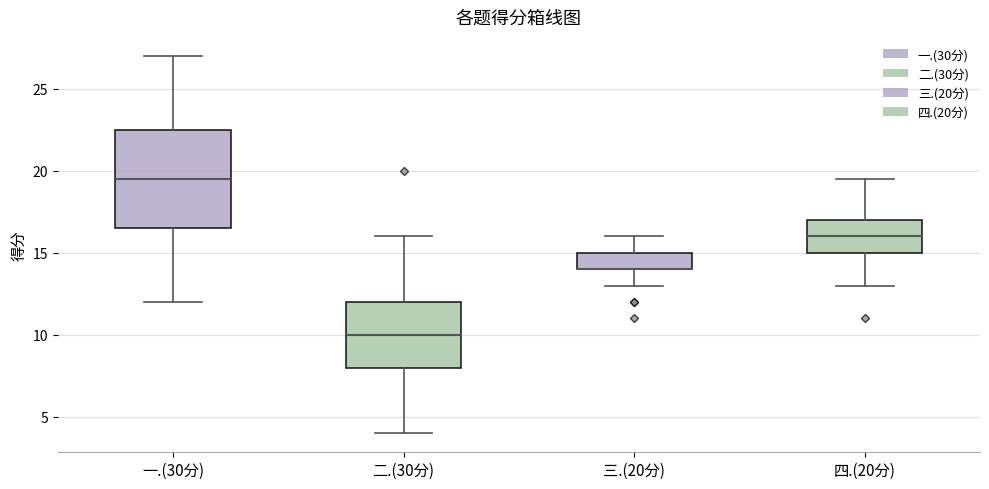

Where is the upper edge of the box for 四.(20分) on the y-axis? The values are not printed on the chart, so give them approximately, as read against the axis.

17.0